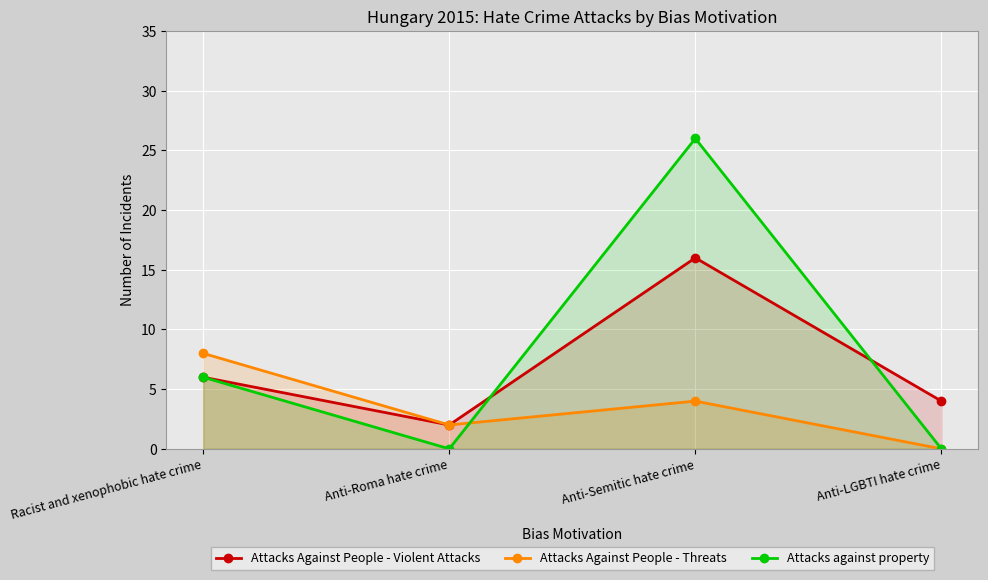

What is the sum of all Attacks against property values?

32